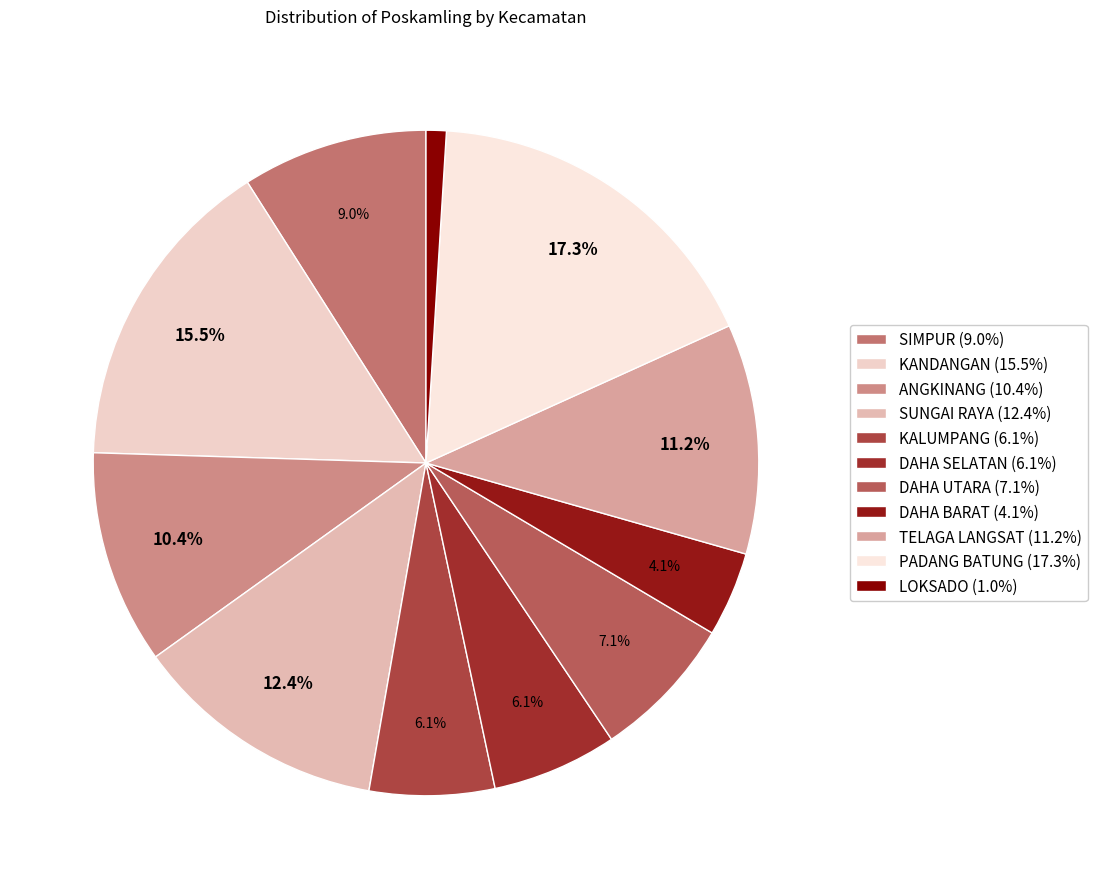

Which category has the biggest portion of the pie?

PADANG BATUNG